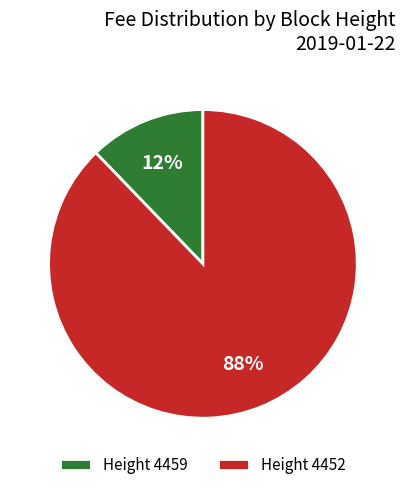

How many slices are in this pie chart?

2